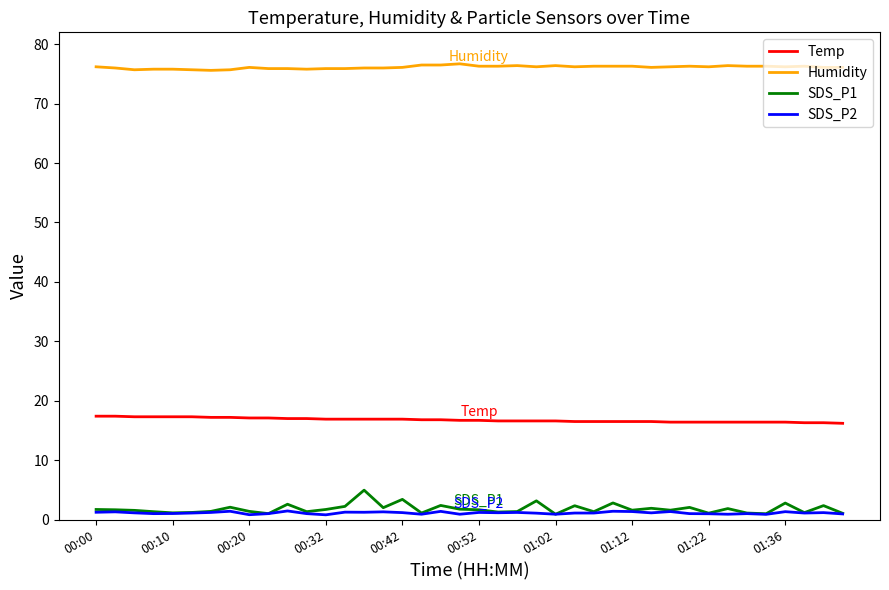

True or false: SDS_P2 and Humidity cross at least once.

False